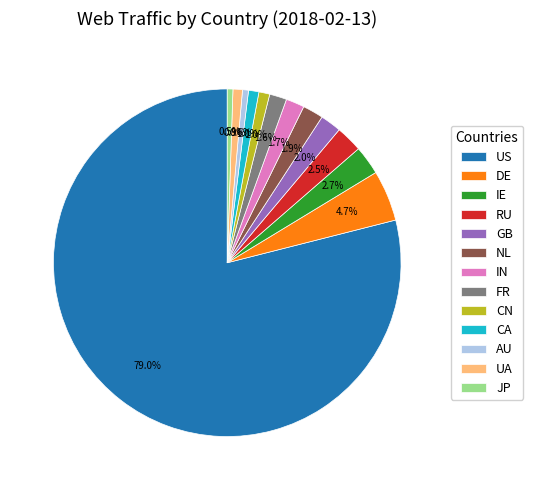

To the nearest percent, what is the combined percentage of DE and AU?

5%